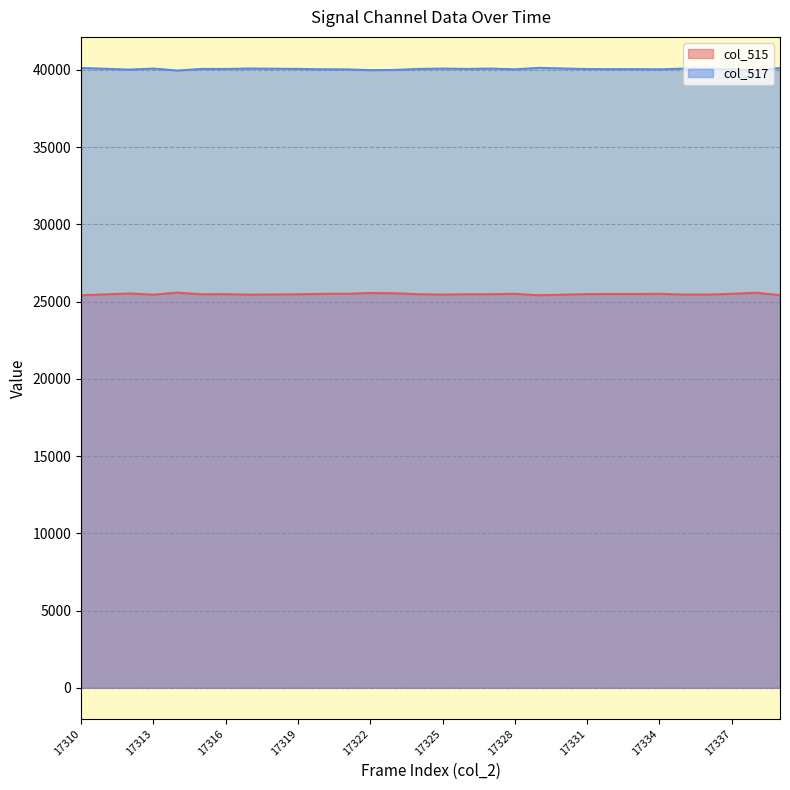

What is the maximum value shown in the chart?

40126